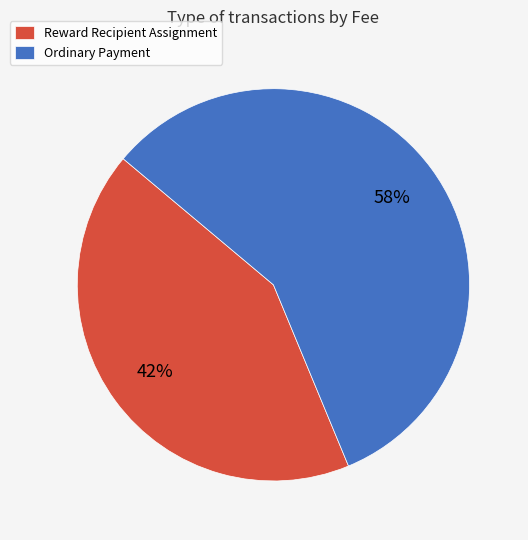

Is it true that Ordinary Payment is 65% of the pie?

False